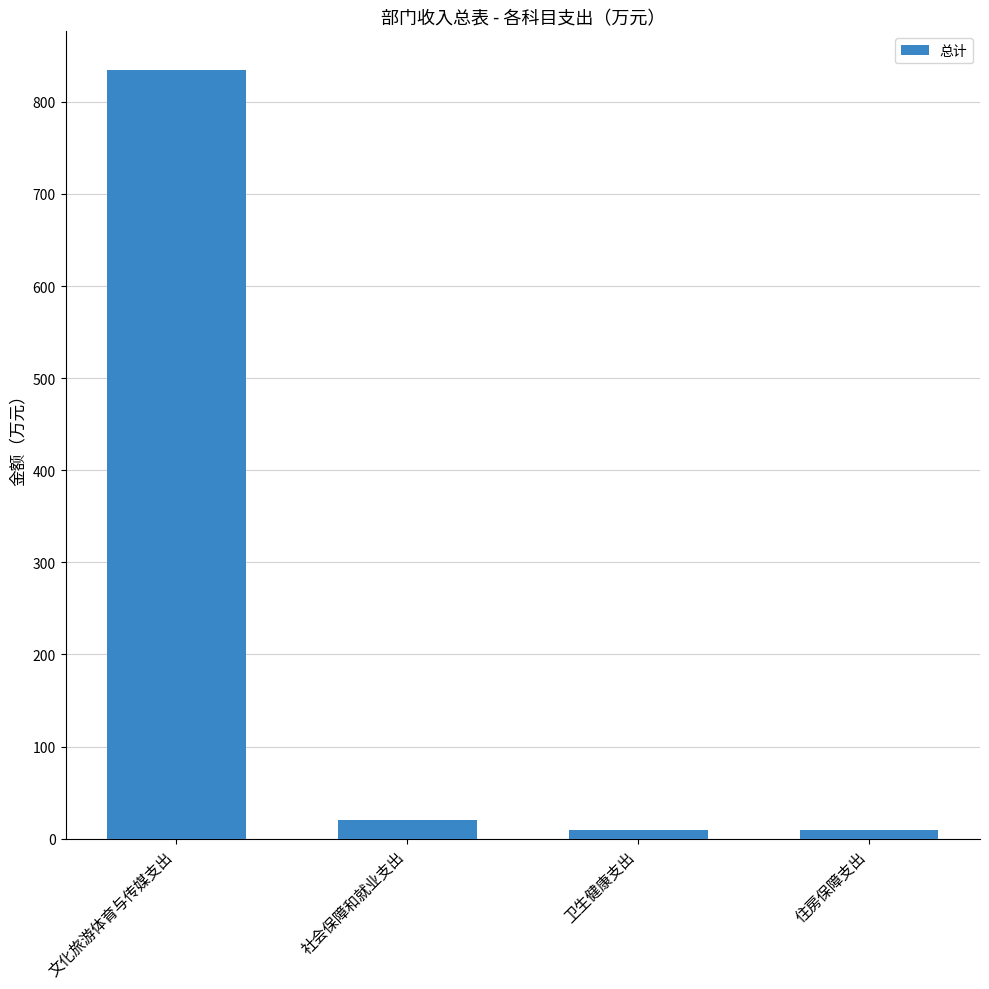

Approximately how many times larger is the value at 社会保障和就业支出 compared to 住房保障支出?

2.2